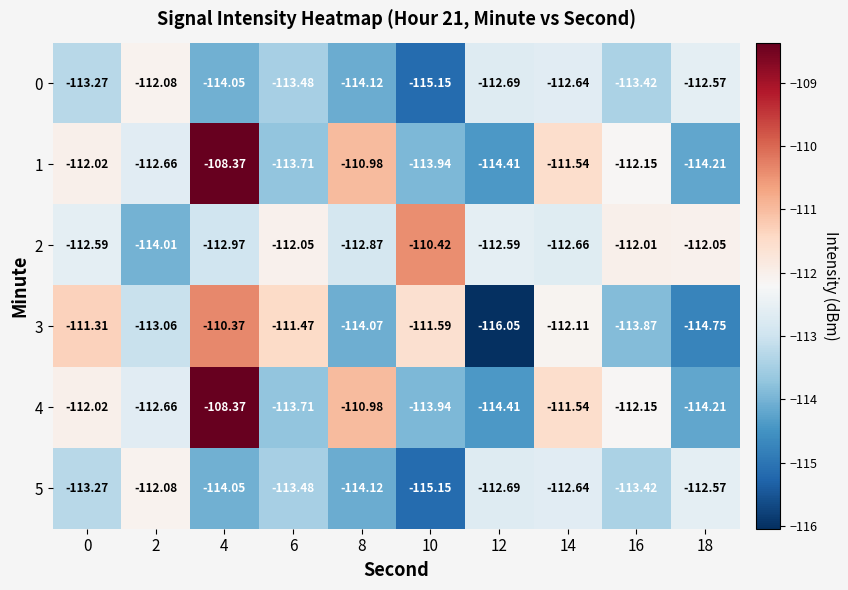

Is the value of 5 at 10 greater than the value of 1 at 12?

No